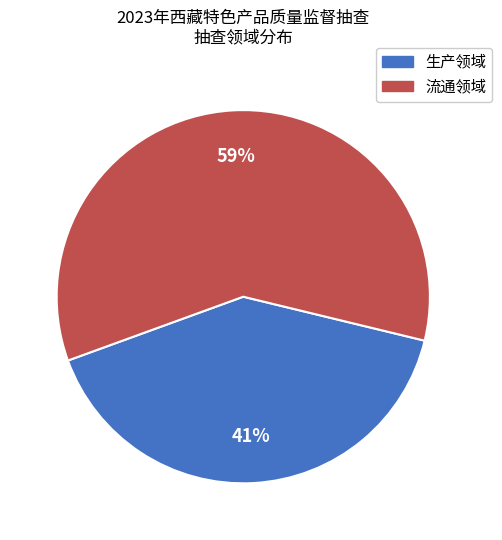

What is the majority slice?

流通领域